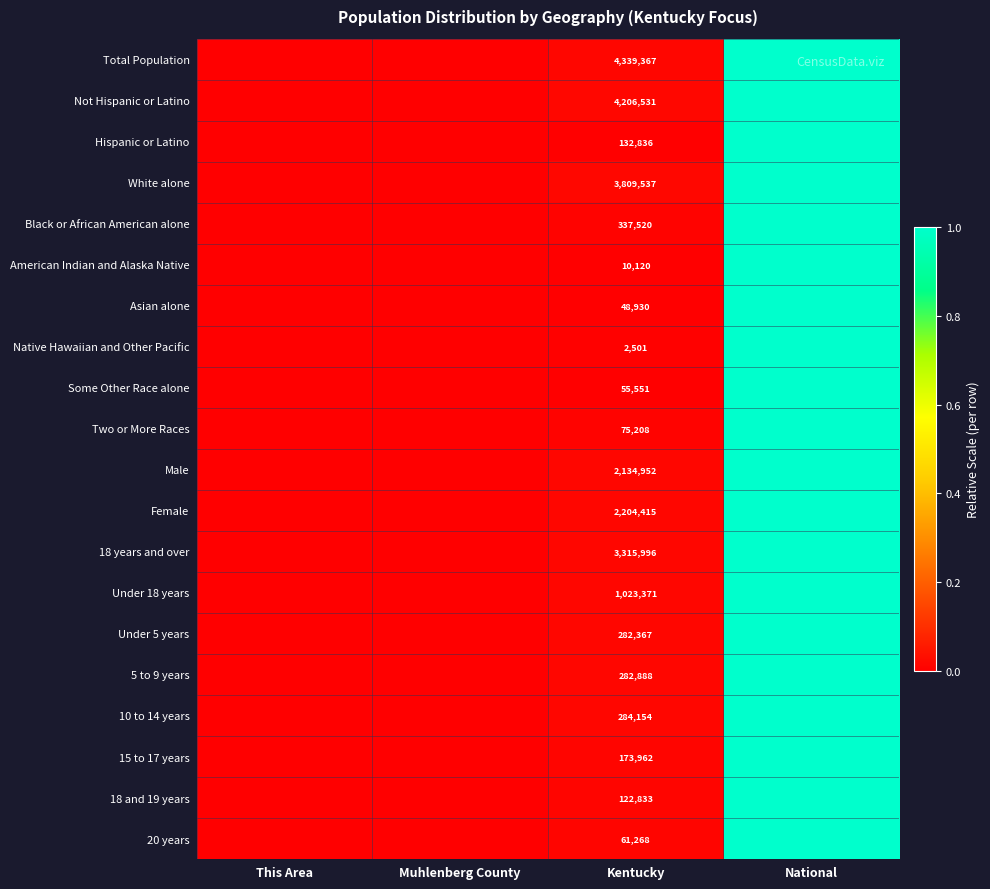

Rank the categories by American Indian and Alaska Native value from highest to lowest.

National, Kentucky, Muhlenberg County, This Area